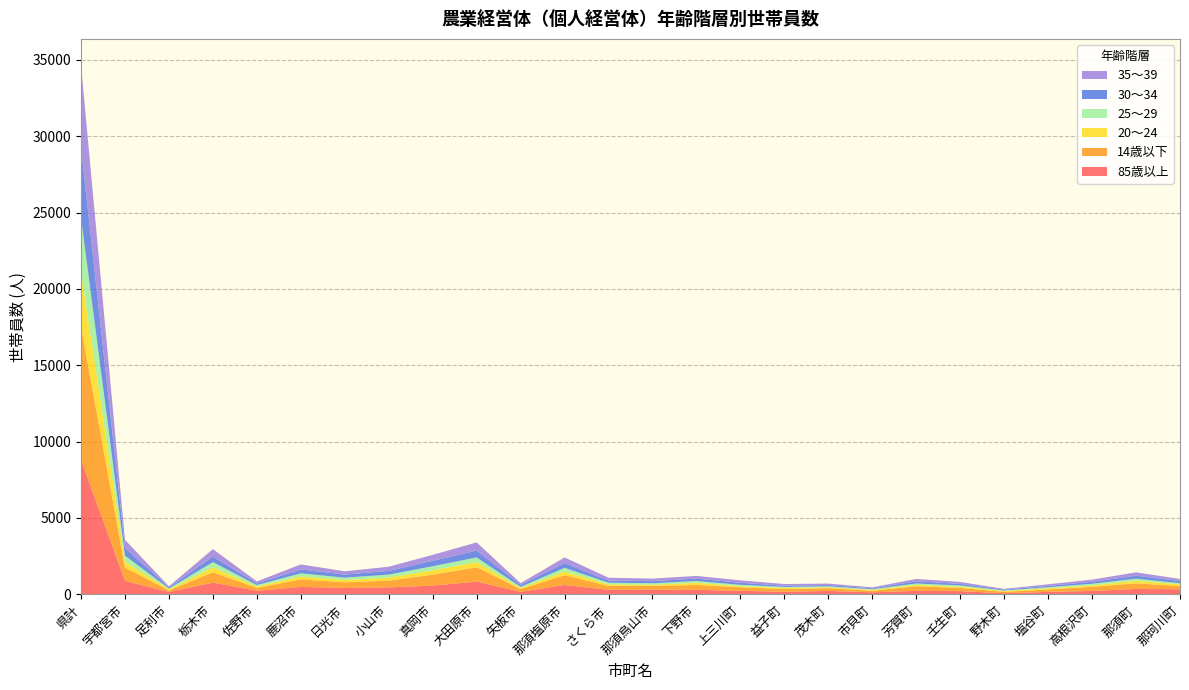

Reading left to right, extract all data points from this chart.

85歳以上: 県計=8803	宇都宮市=879	足利市=157	栃木市=765	佐野市=236	鹿沼市=483	日光市=420	小山市=452	真岡市=573	大田原市=832	矢板市=168	那須塩原市=609	さくら市=296	那須烏山市=300	下野市=294	上三川町=231	益子町=167	茂木町=223	市貝町=135	芳賀町=228	壬生町=211	野木町=72	塩谷町=161	高根沢町=224	那須町=352	那珂川町=335
14歳以下: 県計=8722	宇都宮市=869	足利市=105	栃木市=681	佐野市=179	鹿沼市=494	日光市=369	小山市=443	真岡市=715	大田原市=944	矢板市=171	那須塩原市=646	さくら市=252	那須烏山市=245	下野市=319	上三川町=224	益子町=182	茂木町=181	市貝町=99	芳賀町=302	壬生町=205	野木町=91	塩谷町=161	高根沢町=267	那須町=366	那珂川町=212
20～24: 県計=3592	宇都宮市=377	足利市=57	栃木市=324	佐野市=94	鹿沼市=192	日光市=147	小山市=200	真岡市=285	大田原市=338	矢板市=68	那須塩原市=241	さくら市=104	那須烏山市=81	下野市=145	上三川町=77	益子町=76	茂木町=59	市貝町=54	芳賀町=89	壬生町=79	野木町=58	塩谷町=74	高根沢町=93	那須町=172	那珂川町=108
25～29: 県計=3546	宇都宮市=408	足利市=64	栃木市=337	佐野市=101	鹿沼市=206	日光市=158	小山市=199	真岡市=267	大田原市=302	矢板市=83	那須塩原市=239	さくら市=112	那須烏山市=100	下野市=116	上三川町=92	益子町=61	茂木町=56	市貝町=47	芳賀町=91	壬生町=90	野木町=31	塩谷町=69	高根沢町=109	那須町=134	那珂川町=74
30～34: 県計=4611	宇都宮市=506	足利市=67	栃木市=365	佐野市=103	鹿沼市=258	日光市=198	小山市=242	真岡市=350	大田原市=447	矢板市=128	那須塩原市=308	さくら市=135	那須烏山市=137	下野市=157	上三川町=132	益子町=80	茂木町=86	市貝町=56	芳賀町=144	壬生町=100	野木町=54	塩谷町=89	高根沢町=130	那須町=194	那珂川町=145
35～39: 県計=5362	宇都宮市=529	足利市=76	栃木市=489	佐野市=134	鹿沼市=326	日光市=217	小山市=271	真岡市=395	大田原市=536	矢板市=114	那須塩原市=373	さくら市=188	那須烏山市=168	下野市=175	上三川町=161	益子町=111	茂木町=99	市貝町=66	芳賀町=155	壬生町=127	野木町=50	塩谷町=105	高根沢町=142	那須町=223	那珂川町=132